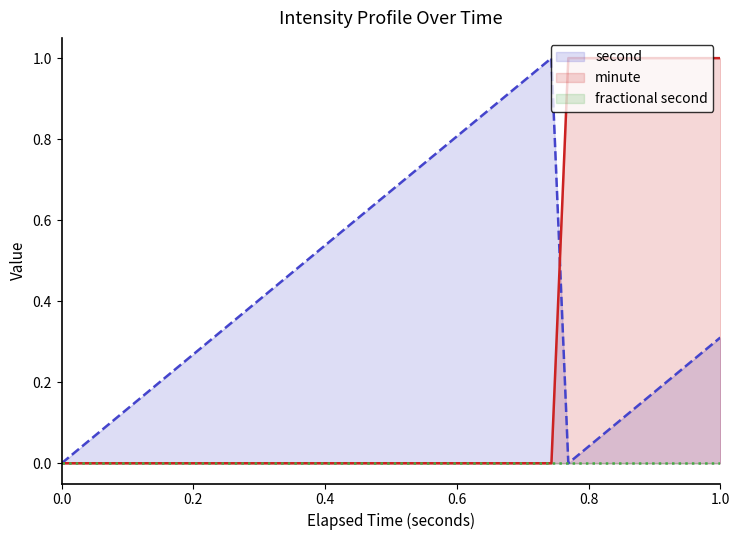

Which series has the largest total across all categories?

second